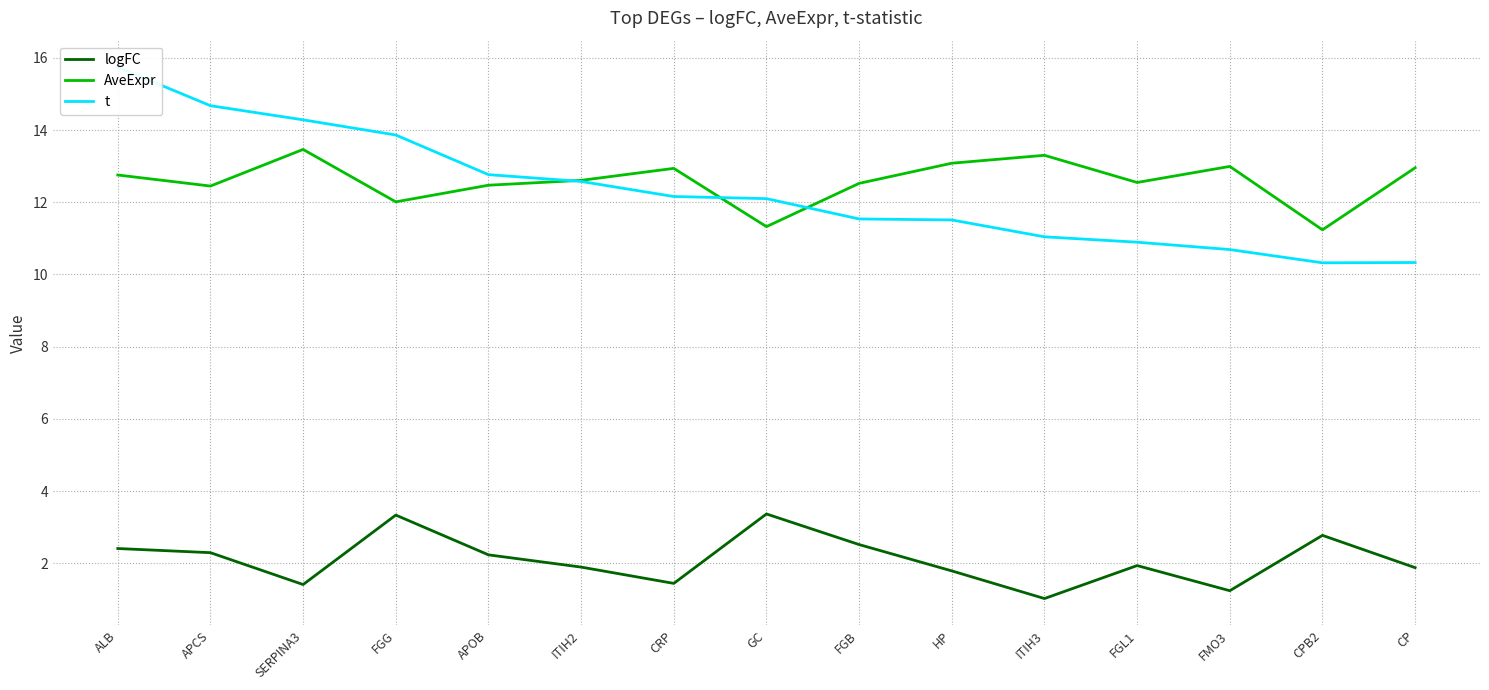

Which label corresponds to the largest value in the chart?

ALB